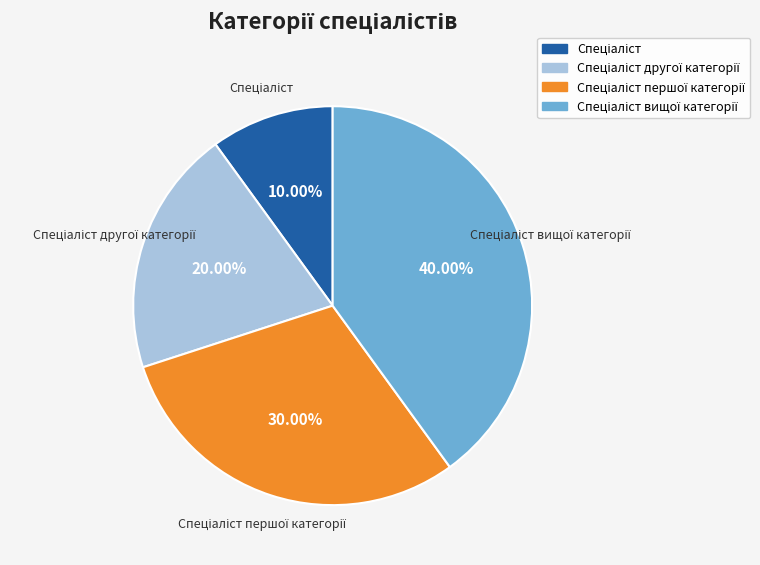

Is there any slice that represents more than half of the pie?

No